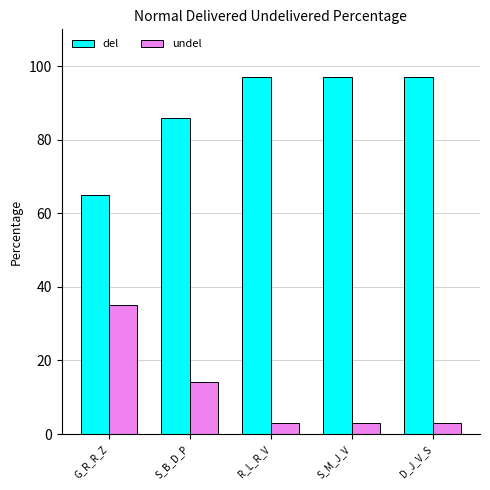

How many distinct data groups are displayed?

2